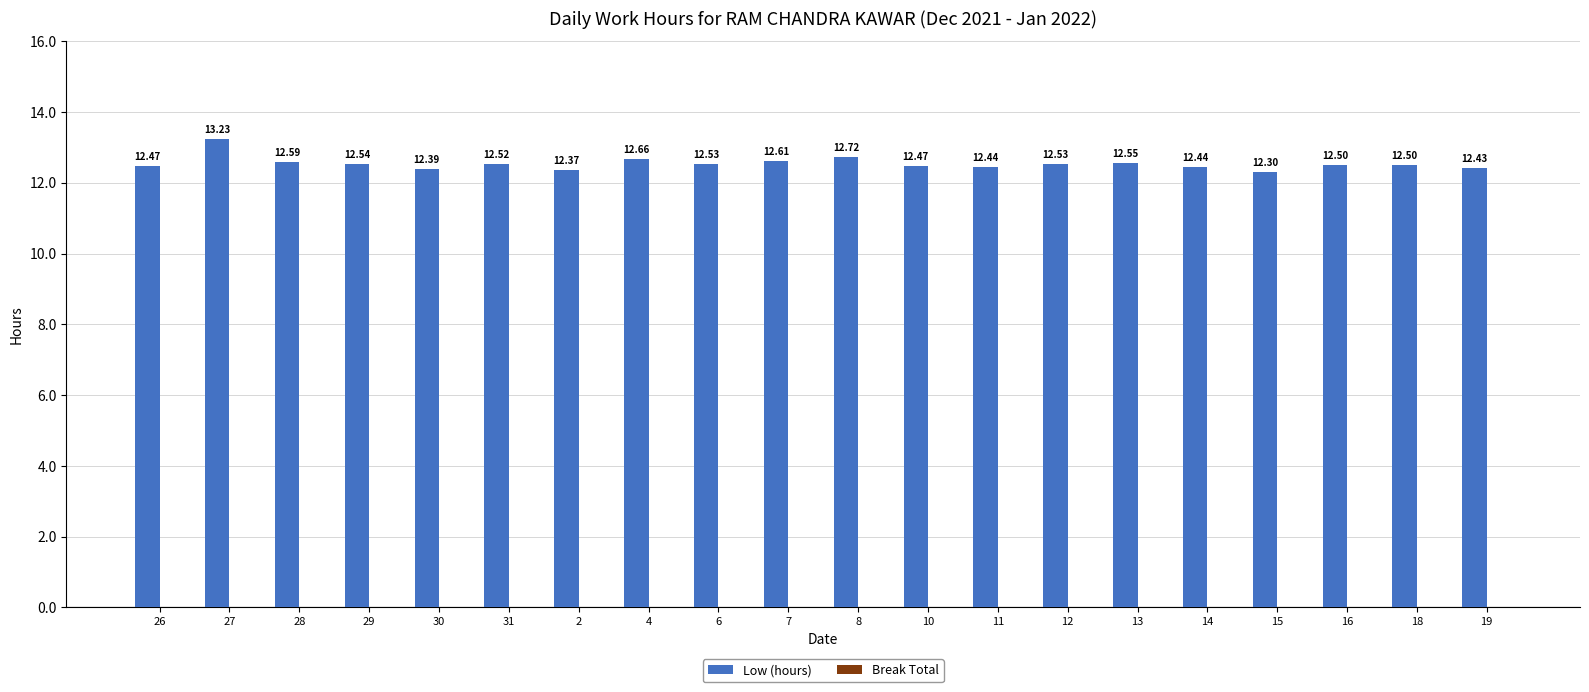

What is the sum of the values at 10 and 28?

25.1